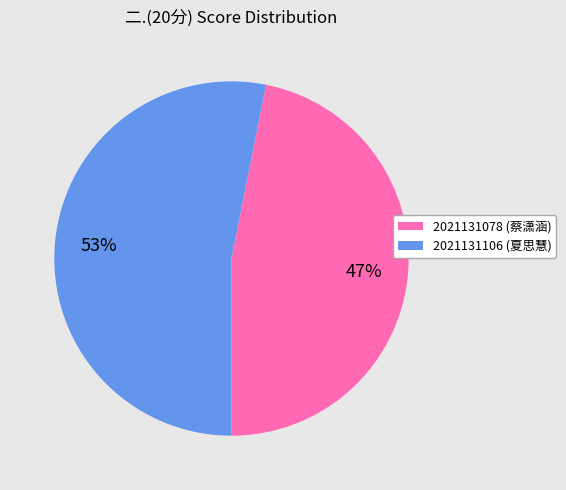

Approximately how many times larger is the value at 2021131078 compared to 2021131106?

0.9